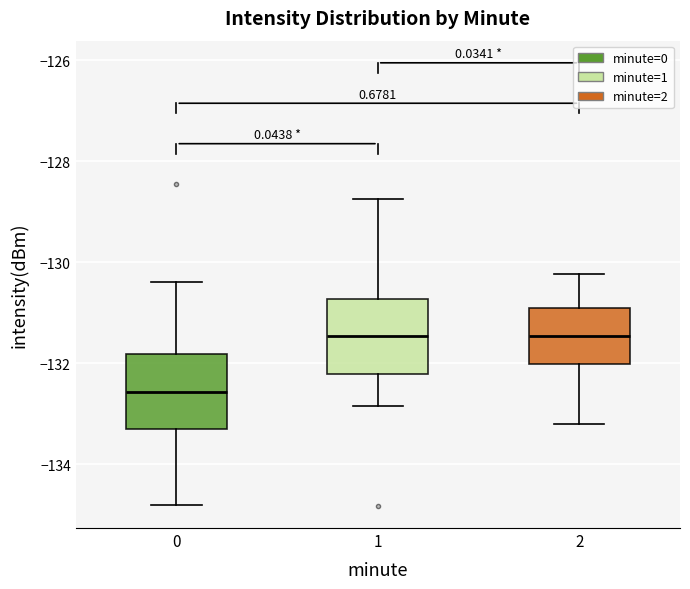

Reading left to right, read every box against the y-axis: the position of its median line, the range the box covers, and the ends of its whiskers. The values are not printed on the chart, so give them approximately, as read against the axis.

0: median -132.6, box -133.4 to -131.8, whiskers -134.8 to -130.4
1: median -131.4, box -132.2 to -130.8, whiskers -132.8 to -128.8
2: median -131.4, box -132.0 to -131.0, whiskers -133.2 to -130.2